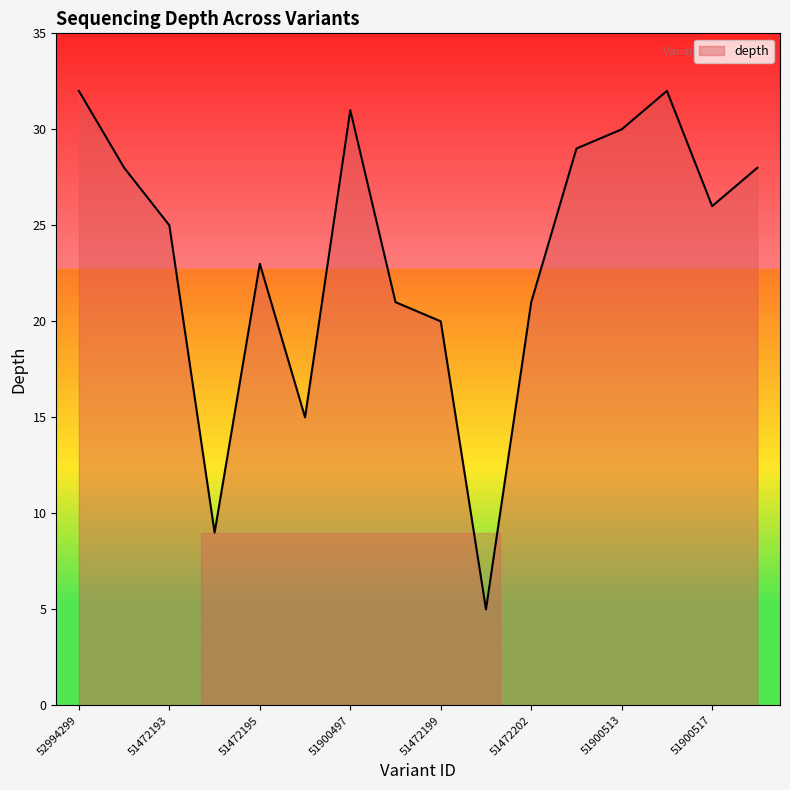

What is the difference between the maximum and minimum values?

27